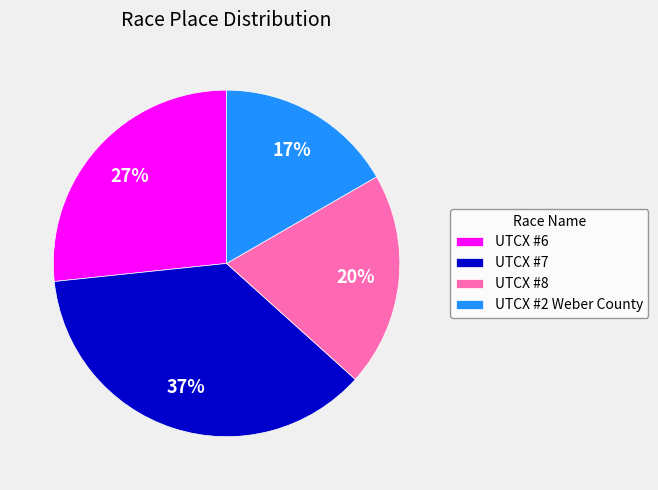

Do UTCX #6 and UTCX #8 together represent more than half of the pie?

No